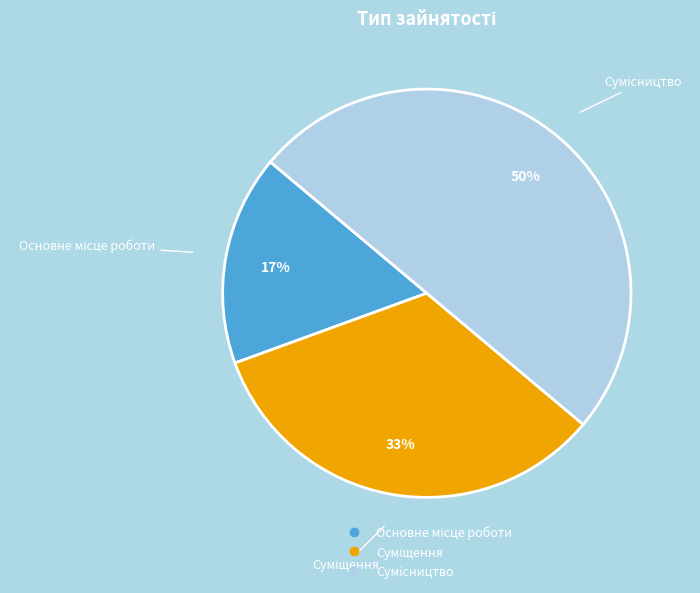

To the nearest percent, what is the average slice percentage?

33%